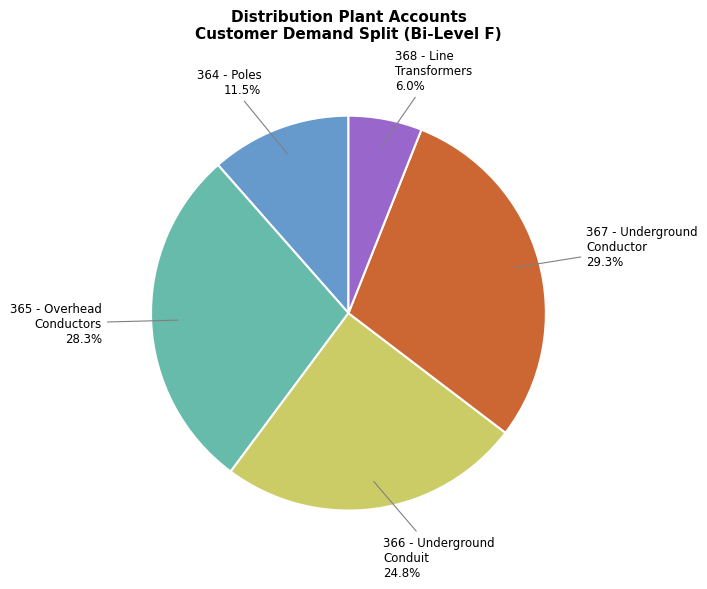

Count the number of slices in the pie.

5